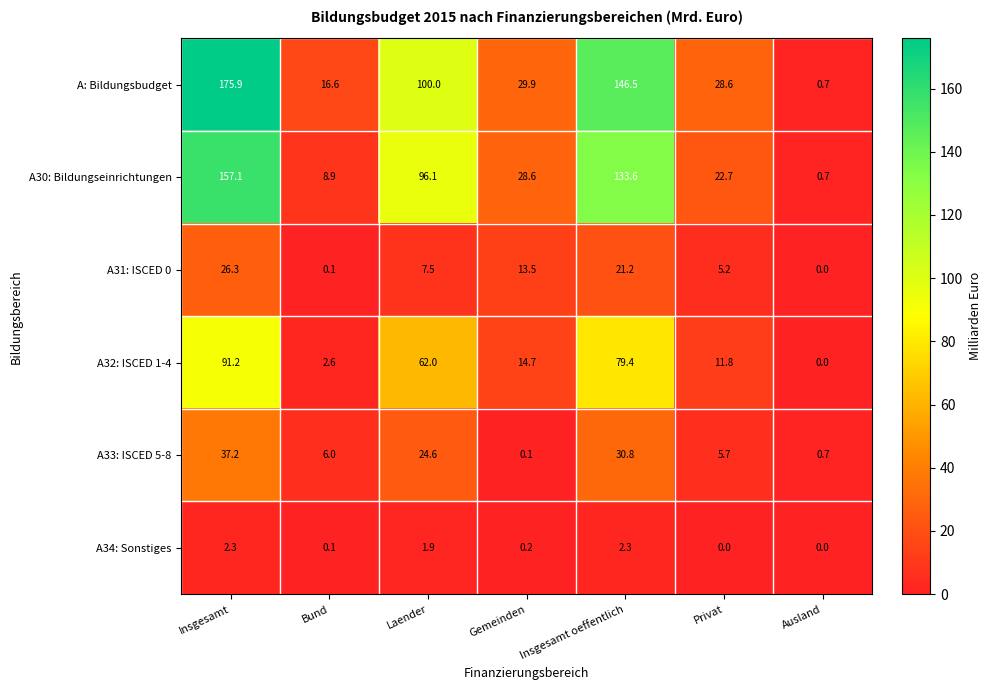

Which series has the largest total across all categories?

A: Bildungsbudget